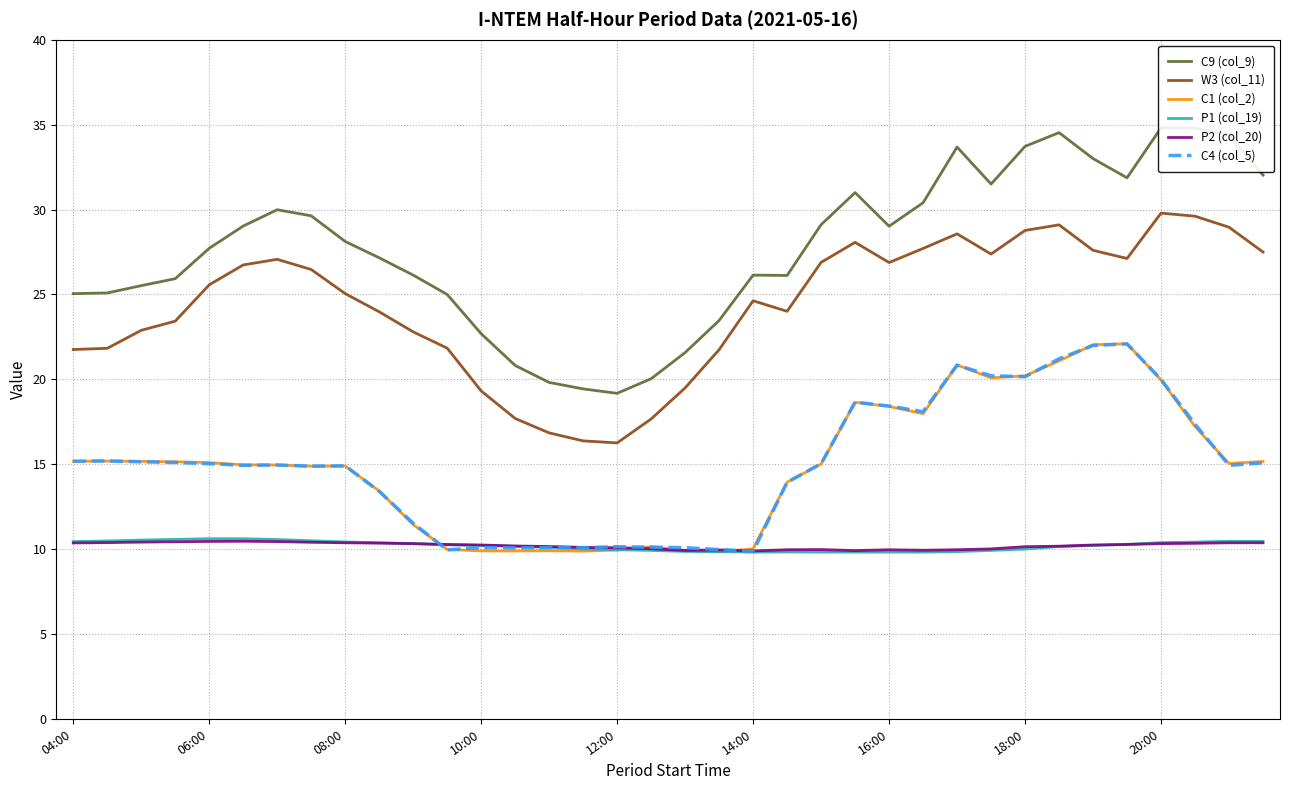

Which has a higher value, 14 or 22?

22